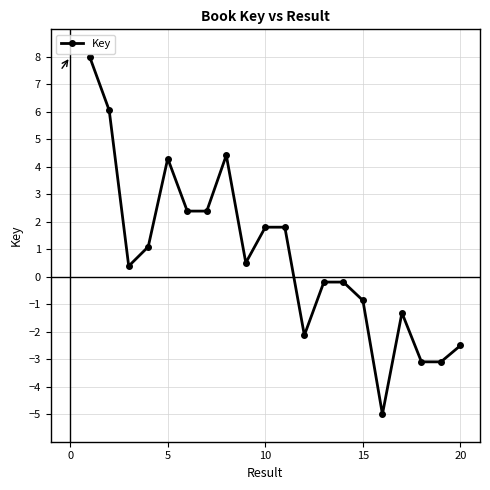

Reading left to right, extract all data points from this chart.

8.0	6.1	0.4	1.1	4.3	2.4	2.4	4.4	0.5	1.8	1.8	-2.1	-0.2	-0.2	-0.9	-5.0	-1.3	-3.1	-3.1	-2.5